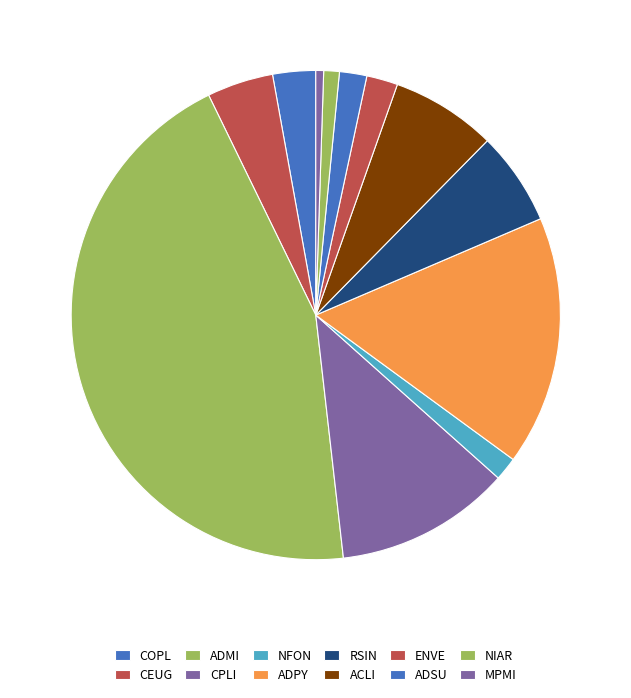

To the nearest percent, what is the average slice percentage?

8%